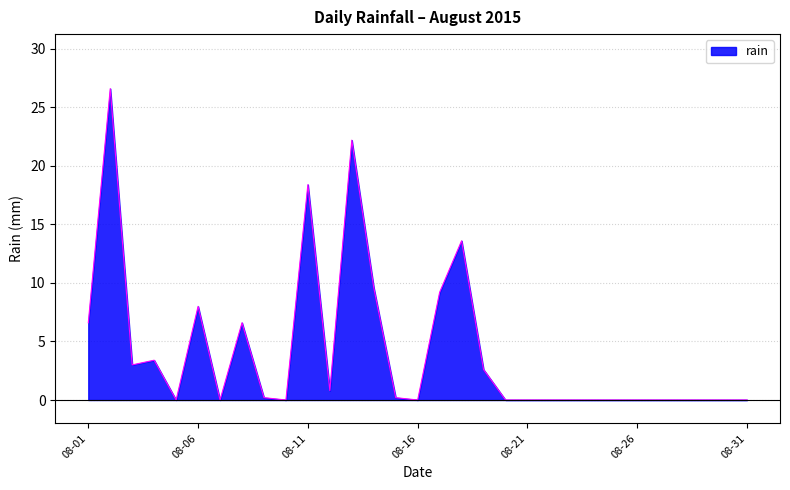

What is the difference between the maximum and minimum values?

26.6